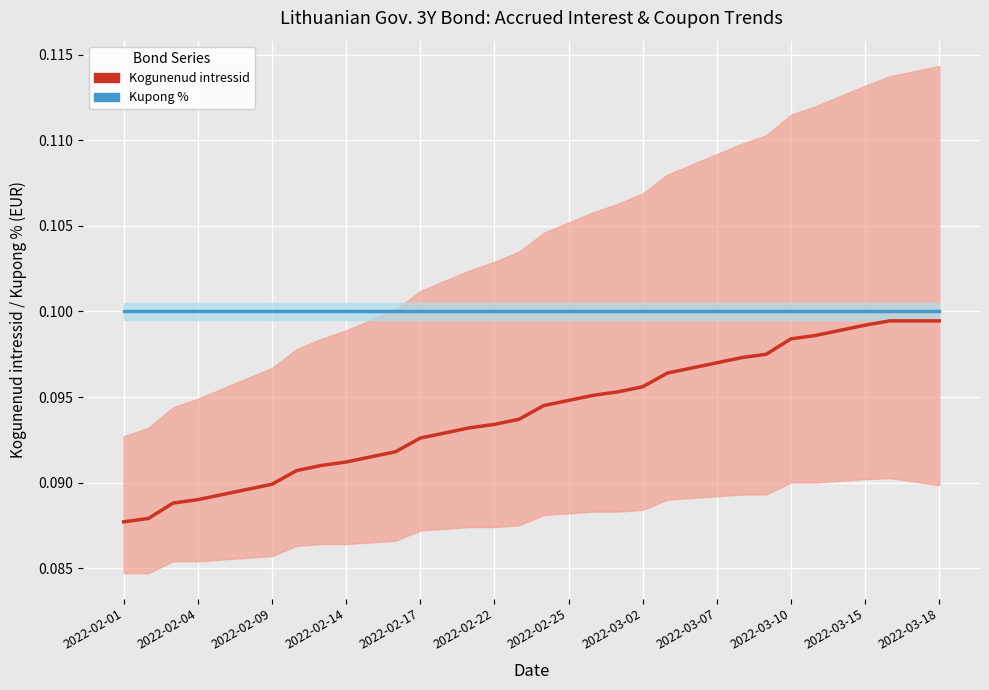

What is the maximum value for Kogunenud intressid?

0.1